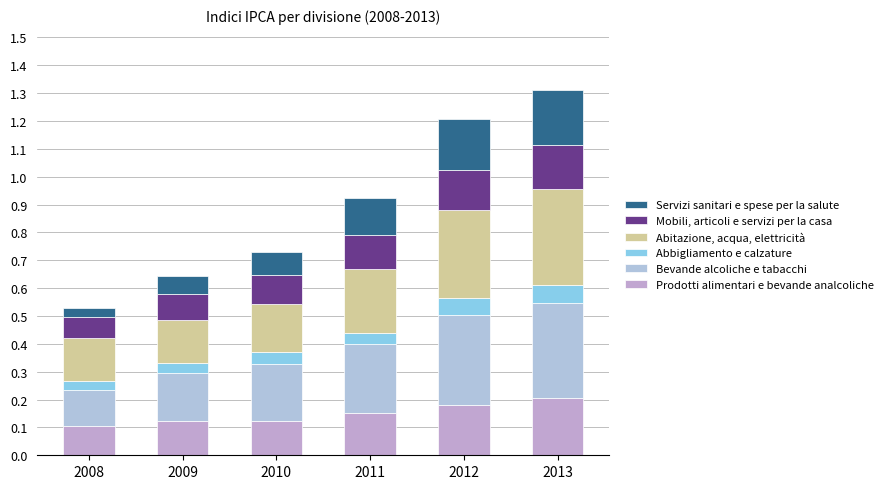

Read the Mobili, articoli e servizi per la casa value at 2010.

0.1